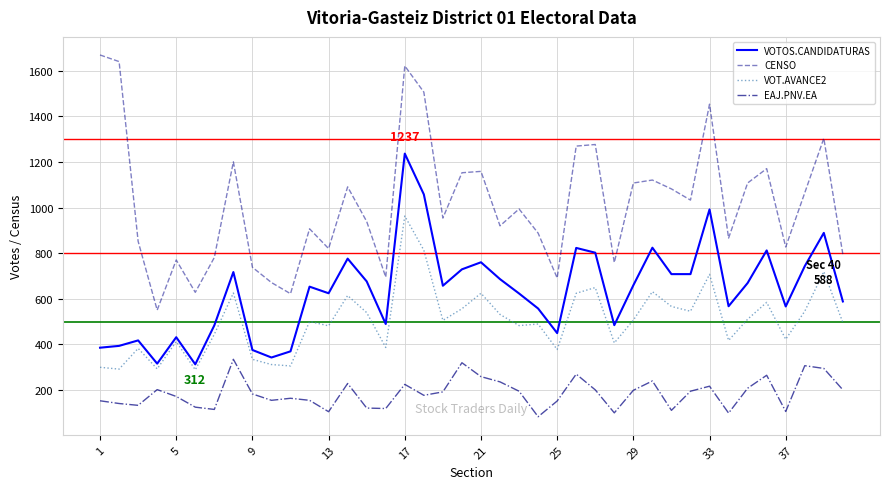

True or false: VOTOS.CANDIDATURAS and VOT.AVANCE2 cross at least once.

False